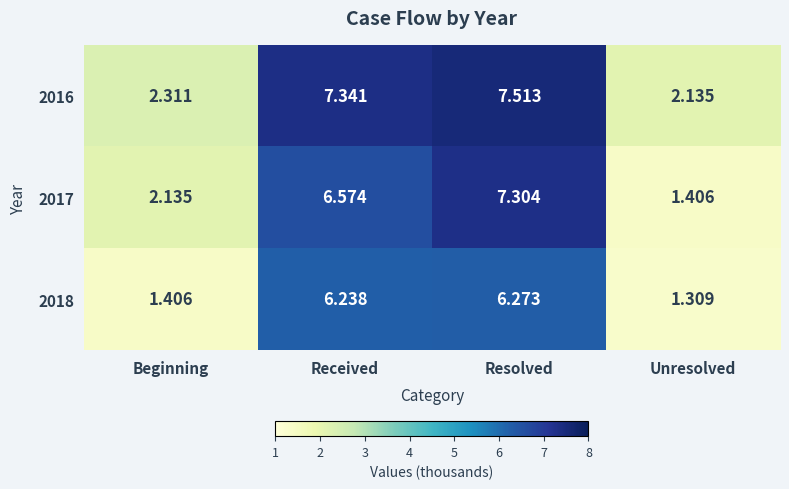

Where does the 2018 series first go above 6?

Received